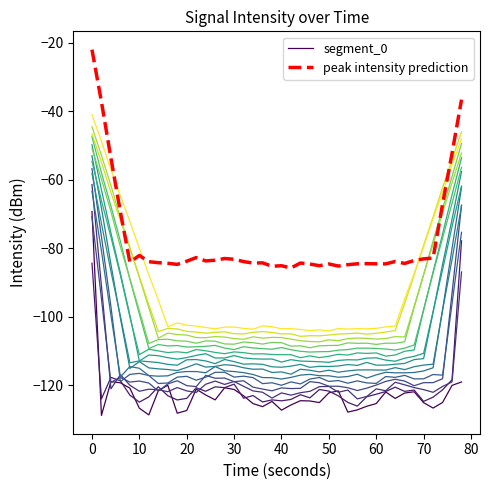

True or false: peak intensity prediction and segment_0 intersect in this chart.

False